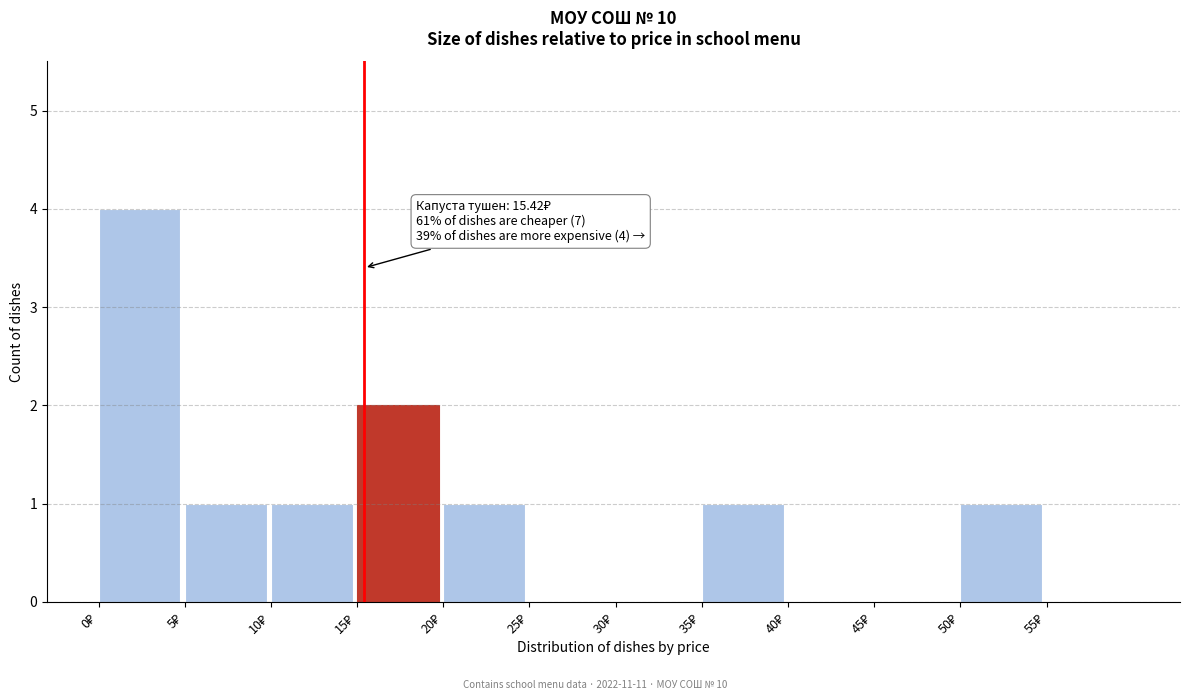

Which range on the x-axis has the tallest bar?

0 to 5